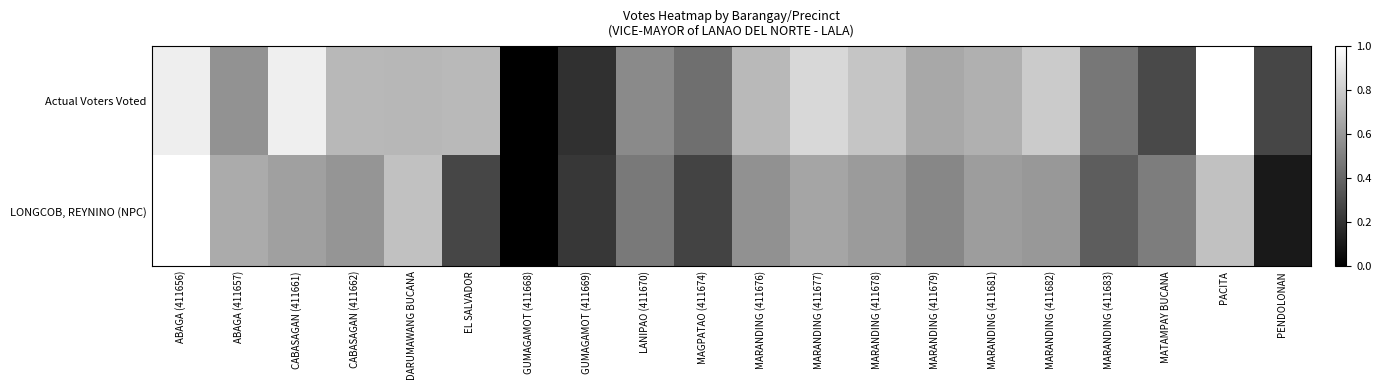

Reading left to right, list all the values displayed in this chart.

Actual Voters Voted: ABAGA (411656)=0.9	ABAGA (411657)=0.6	CABASAGAN (411661)=0.9	CABASAGAN (411662)=0.7	DARUMAWANG BUCANA=0.7	EL SALVADOR=0.7	GUMAGAMOT (411668)=0.0	GUMAGAMOT (411669)=0.2	LANIPAO (411670)=0.5	MAGPATAO (411674)=0.4	MARANDING (411676)=0.7	MARANDING (411677)=0.8	MARANDING (411678)=0.8	MARANDING (411679)=0.7	MARANDING (411681)=0.7	MARANDING (411682)=0.8	MARANDING (411683)=0.5	MATAMPAY BUCANA=0.3	PACITA=1.0	PENDOLONAN=0.3
LONGCOB, REYNINO (NPC): ABAGA (411656)=1.0	ABAGA (411657)=0.7	CABASAGAN (411661)=0.6	CABASAGAN (411662)=0.6	DARUMAWANG BUCANA=0.8	EL SALVADOR=0.3	GUMAGAMOT (411668)=0.0	GUMAGAMOT (411669)=0.2	LANIPAO (411670)=0.5	MAGPATAO (411674)=0.3	MARANDING (411676)=0.6	MARANDING (411677)=0.6	MARANDING (411678)=0.6	MARANDING (411679)=0.5	MARANDING (411681)=0.6	MARANDING (411682)=0.6	MARANDING (411683)=0.4	MATAMPAY BUCANA=0.5	PACITA=0.8	PENDOLONAN=0.1